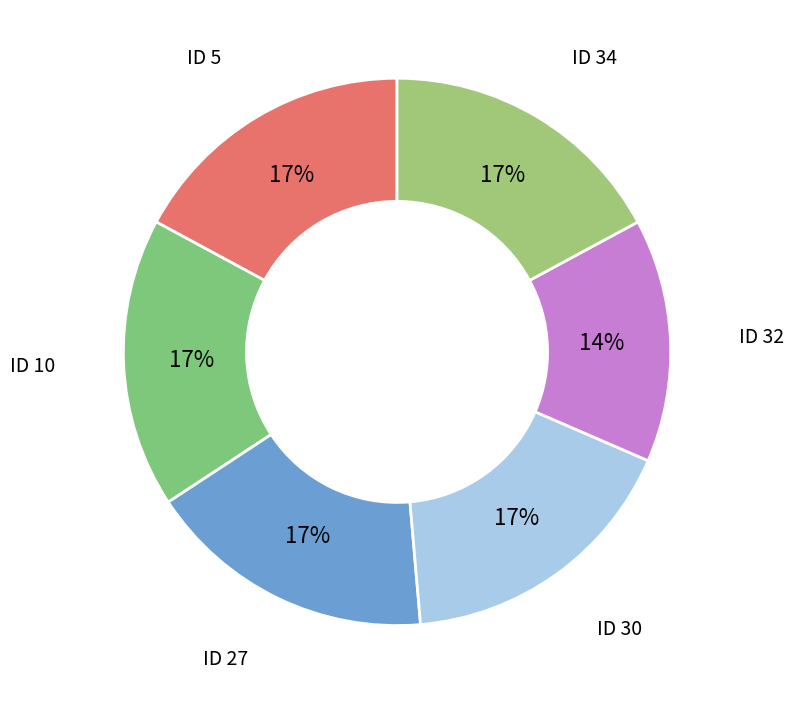

Combined, do ID 32 and ID 10 account for over 50%?

No